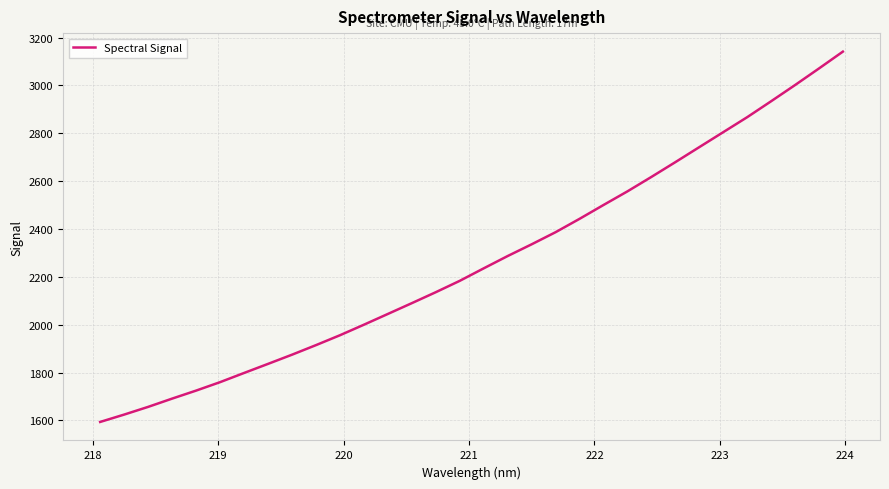

What is the difference between the maximum and minimum values?

1548.2